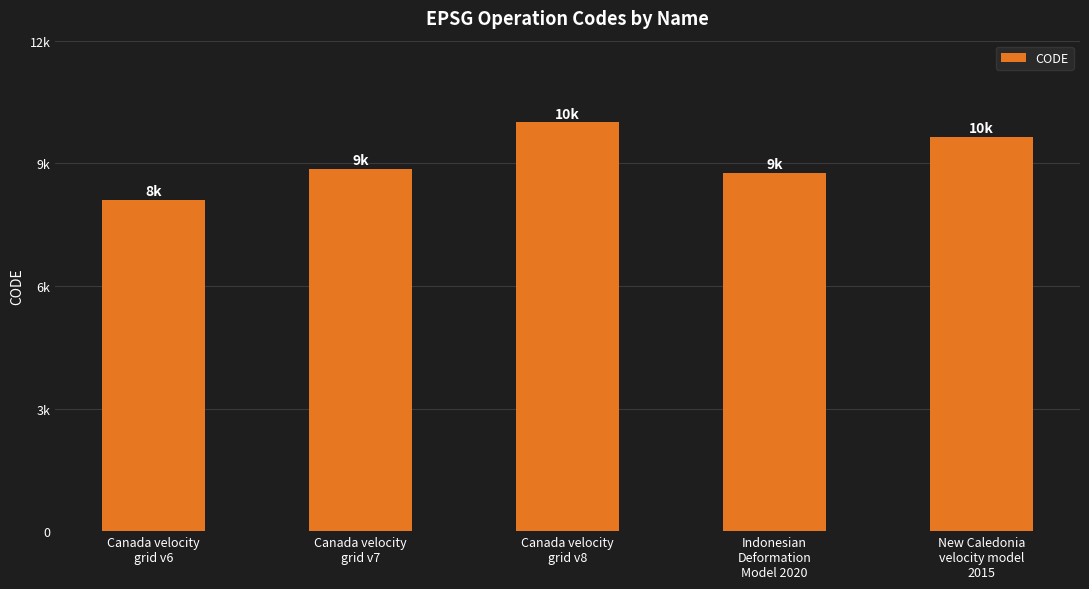

What is the difference between the values at Canada velocity
grid v7 and Canada velocity
grid v8?

1224